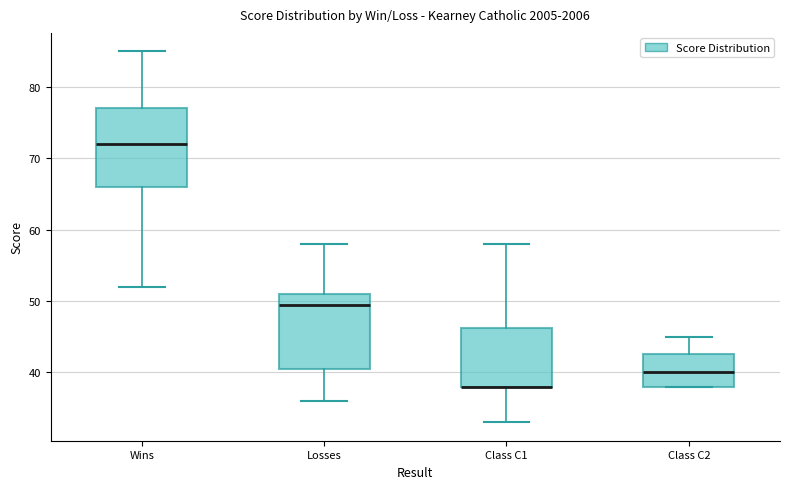

Where does the lower whisker of the box for Losses end on the y-axis? The values are not printed on the chart, so give them approximately, as read against the axis.

36